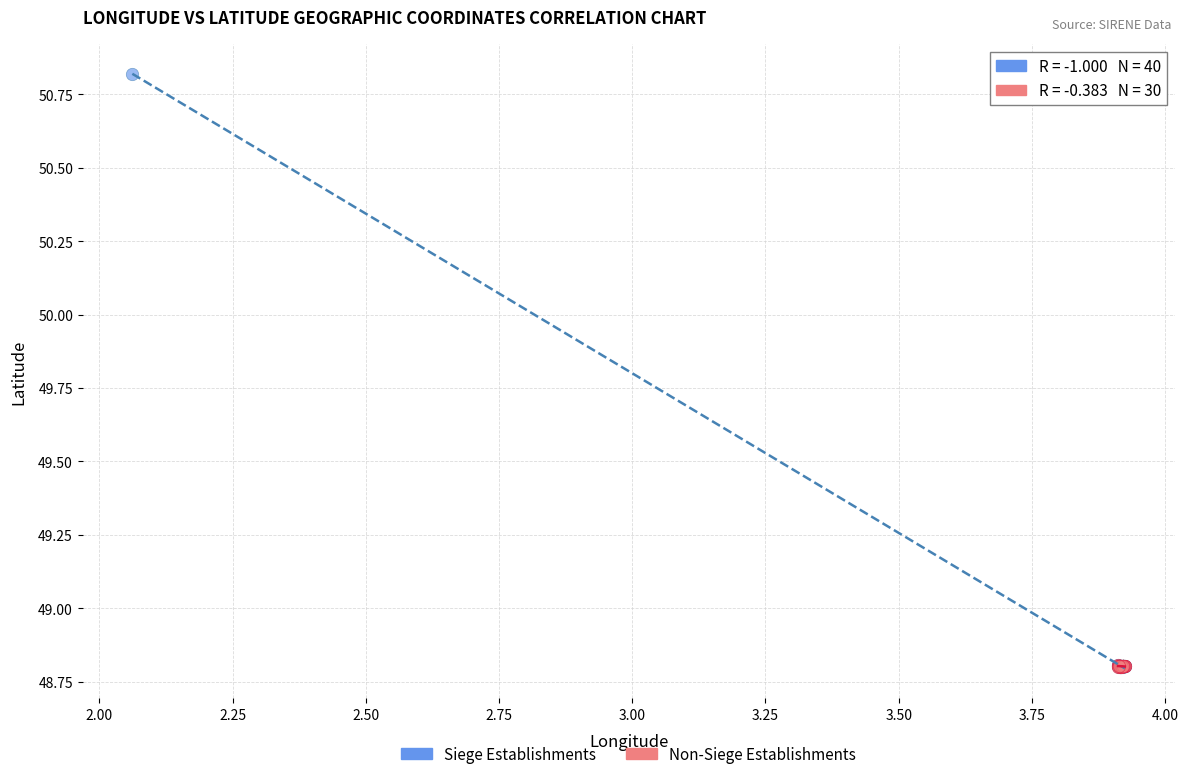

Which series has the largest Y range (max minus min)?

Siege Establishments